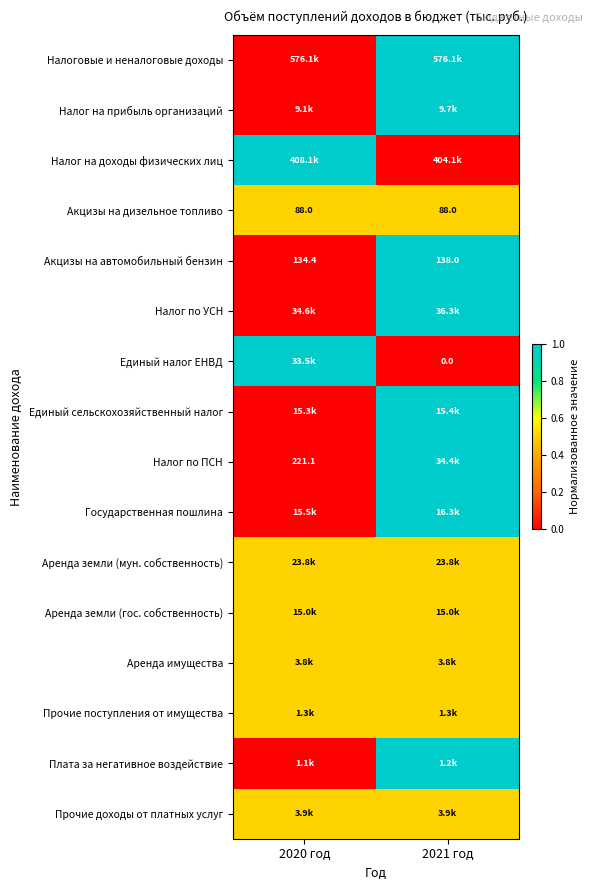

The value of Акцизы на дизельное топливо at 2020 год is 35.4. True or false?

False